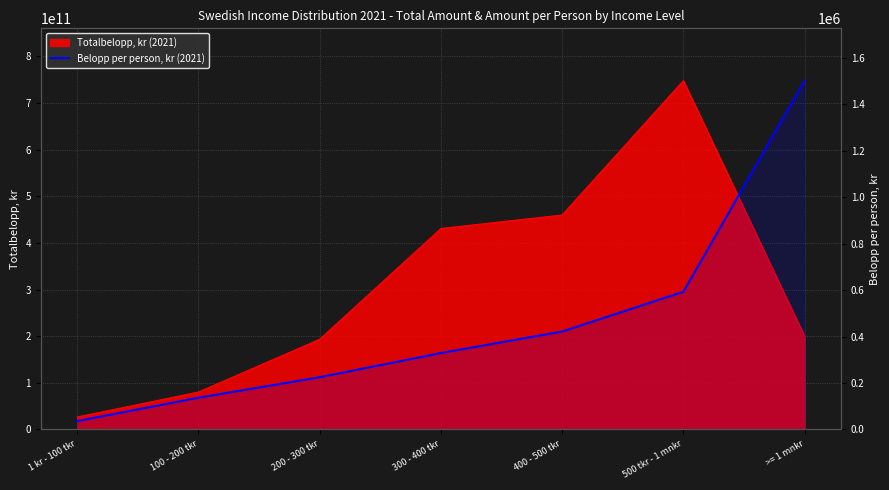

List the labels in order of value, largest first.

>= 1 mnkr, 500 tkr - 1 mnkr, 400 - 500 tkr, 300 - 400 tkr, 200 - 300 tkr, 100 - 200 tkr, 1 kr - 100 tkr